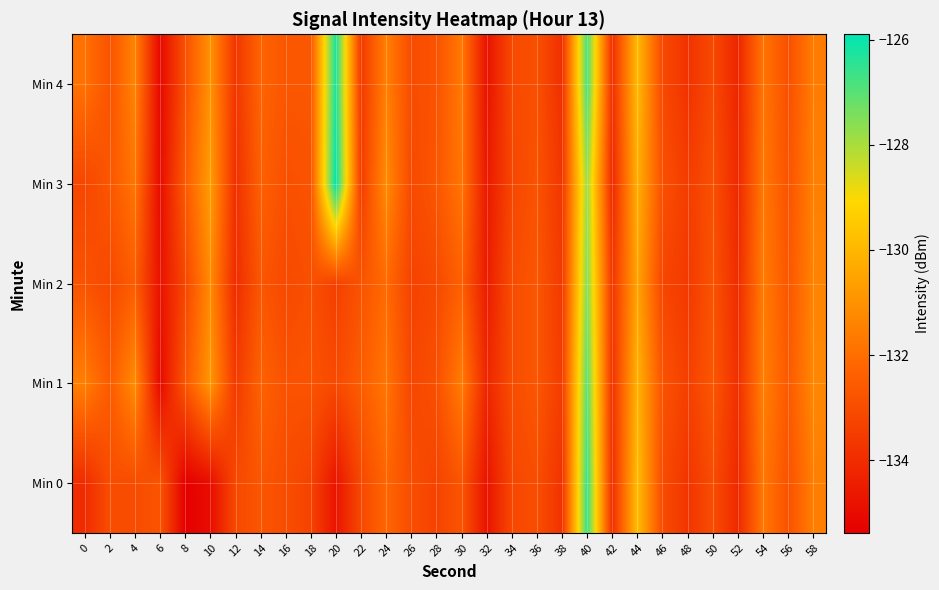

What is the spread (max minus min) of values at 34?

0.2